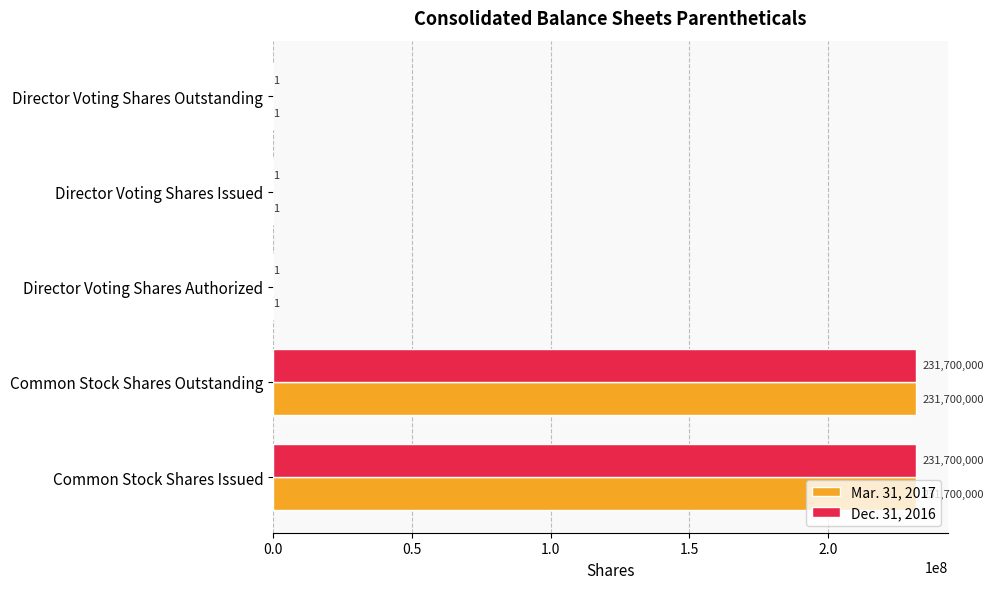

How many series are shown in this chart?

2